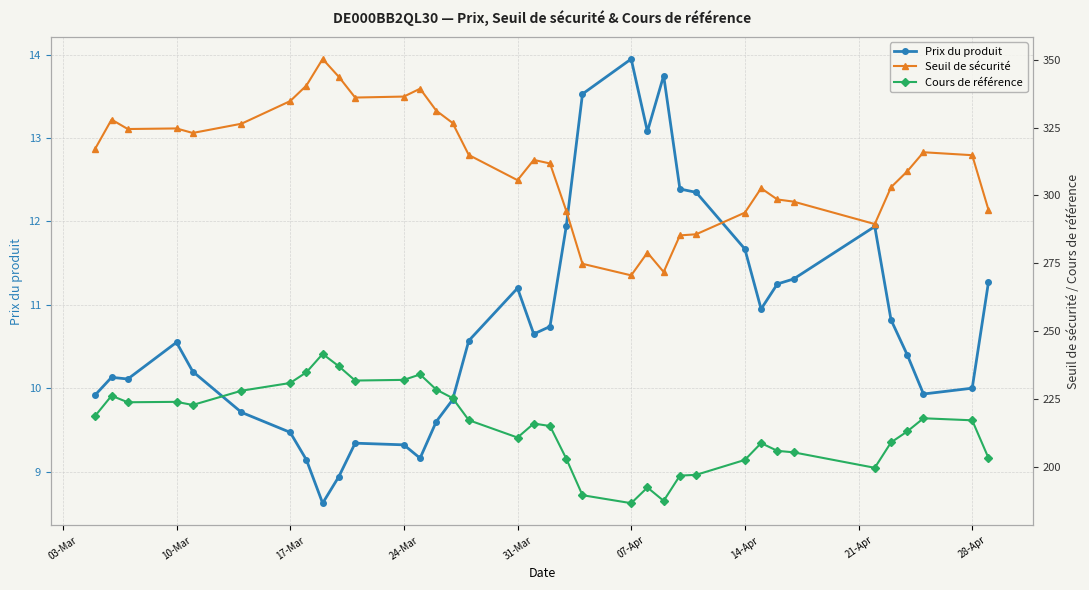

Which category has the highest value in the Prix du produit series?

07-Apr